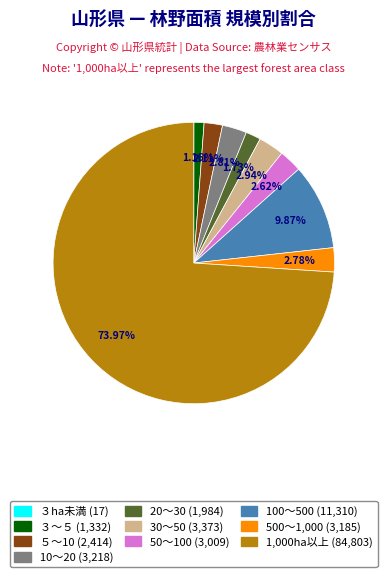

Which slice represents more than half of the pie?

1,000ha以上